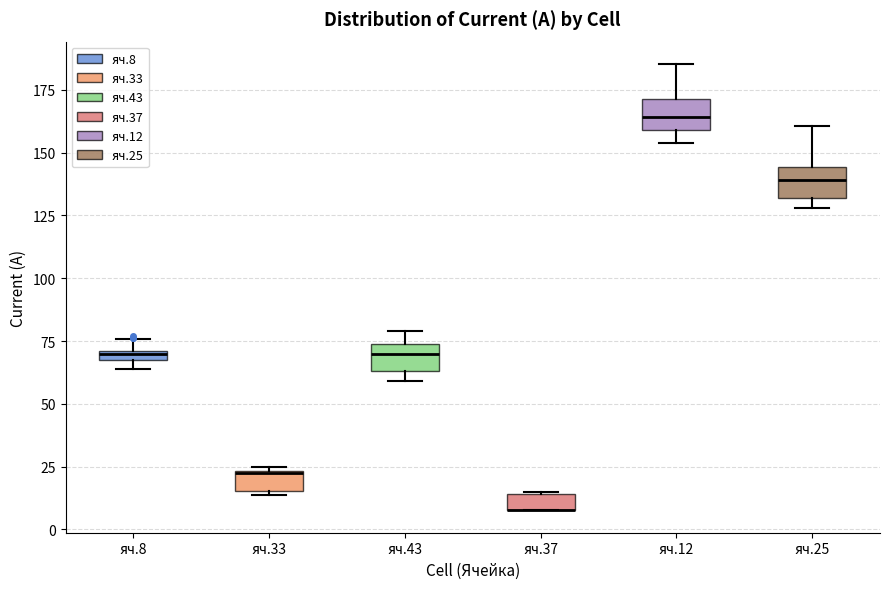

Where is the upper edge of the box for яч.8 on the y-axis? The values are not printed on the chart, so give them approximately, as read against the axis.

70